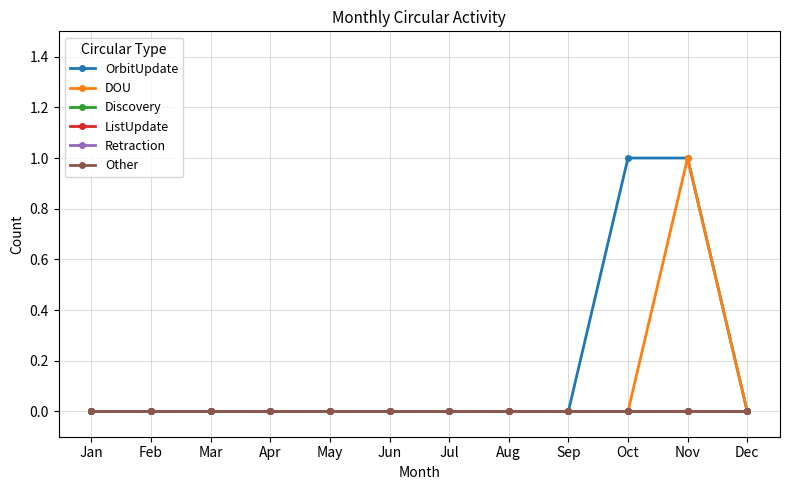

What is the highest value of the DOU series?

1